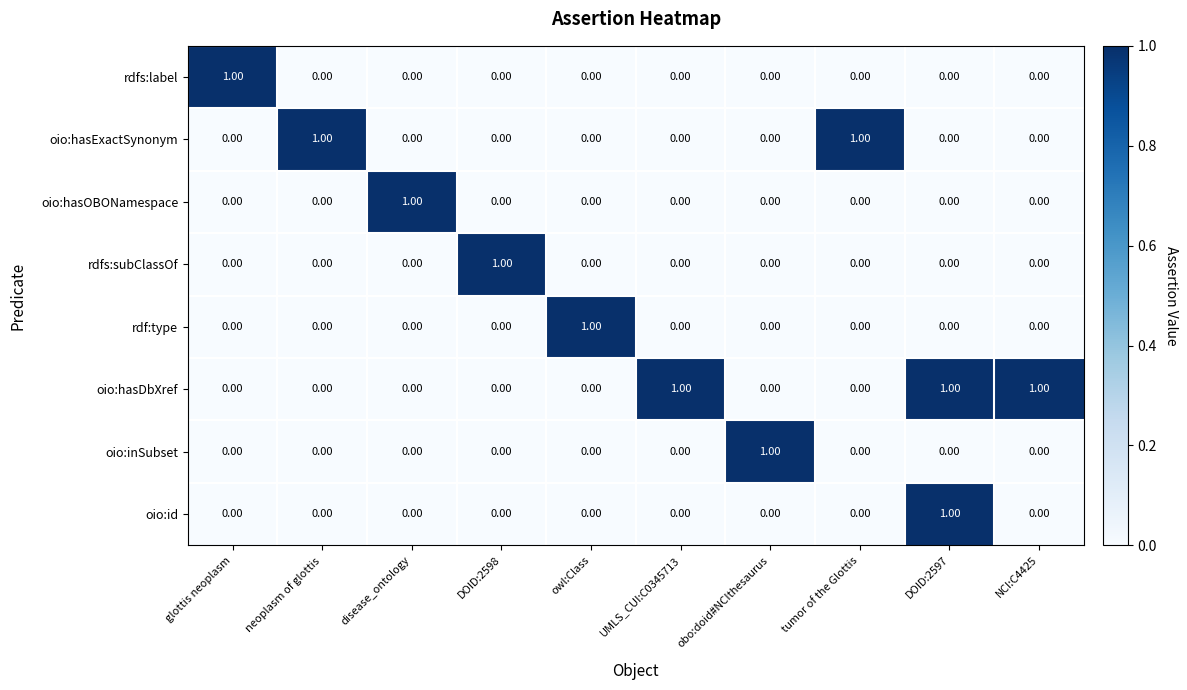

Which series has the largest total across all categories?

oio:hasDbXref